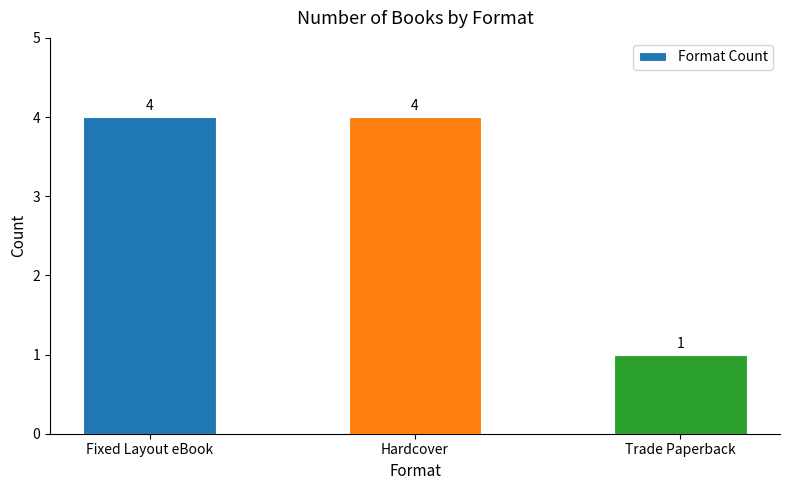

Reading left to right, transcribe all the data shown in this chart.

Fixed Layout eBook=4	Hardcover=4	Trade Paperback=1